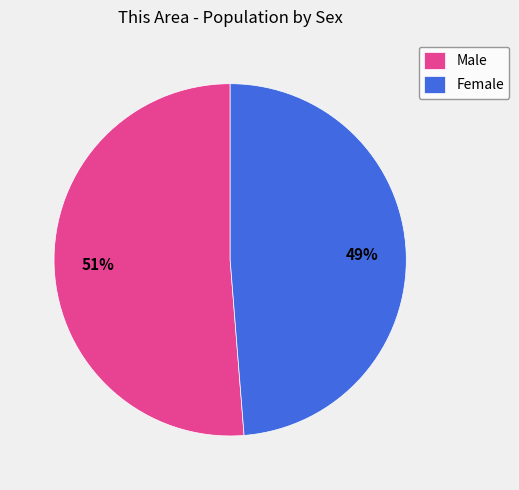

Is it true that Male is 51% of the pie?

True